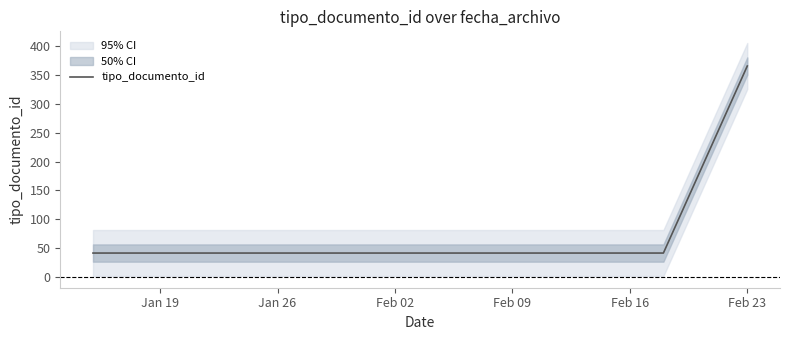

What is the lowest value of the tipo_documento_id series?

41